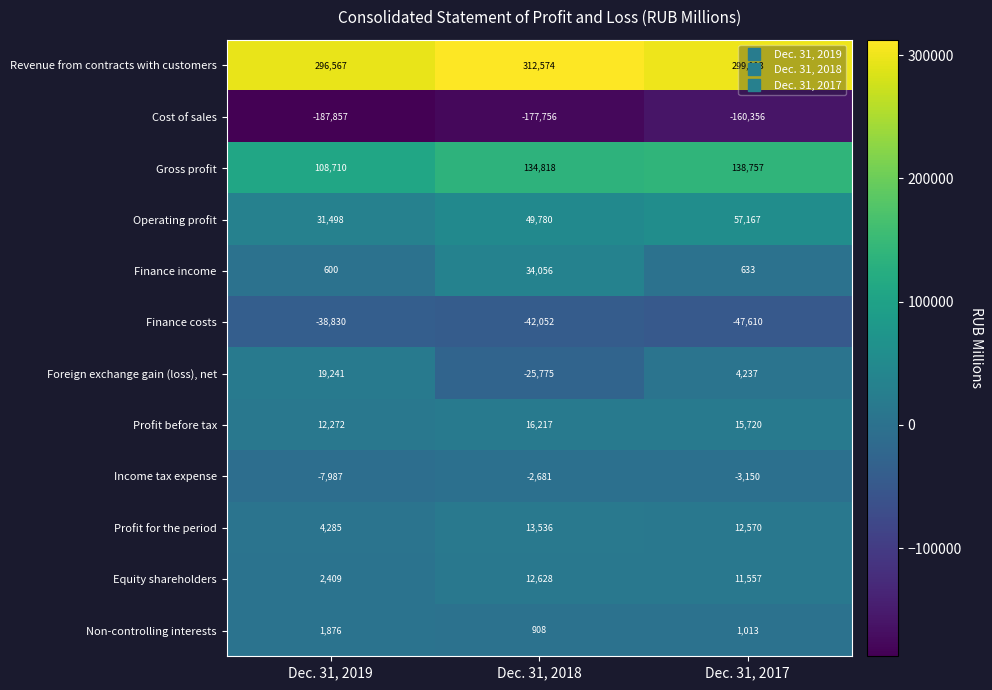

At which category is the sum across all series the highest?

Dec. 31, 2017